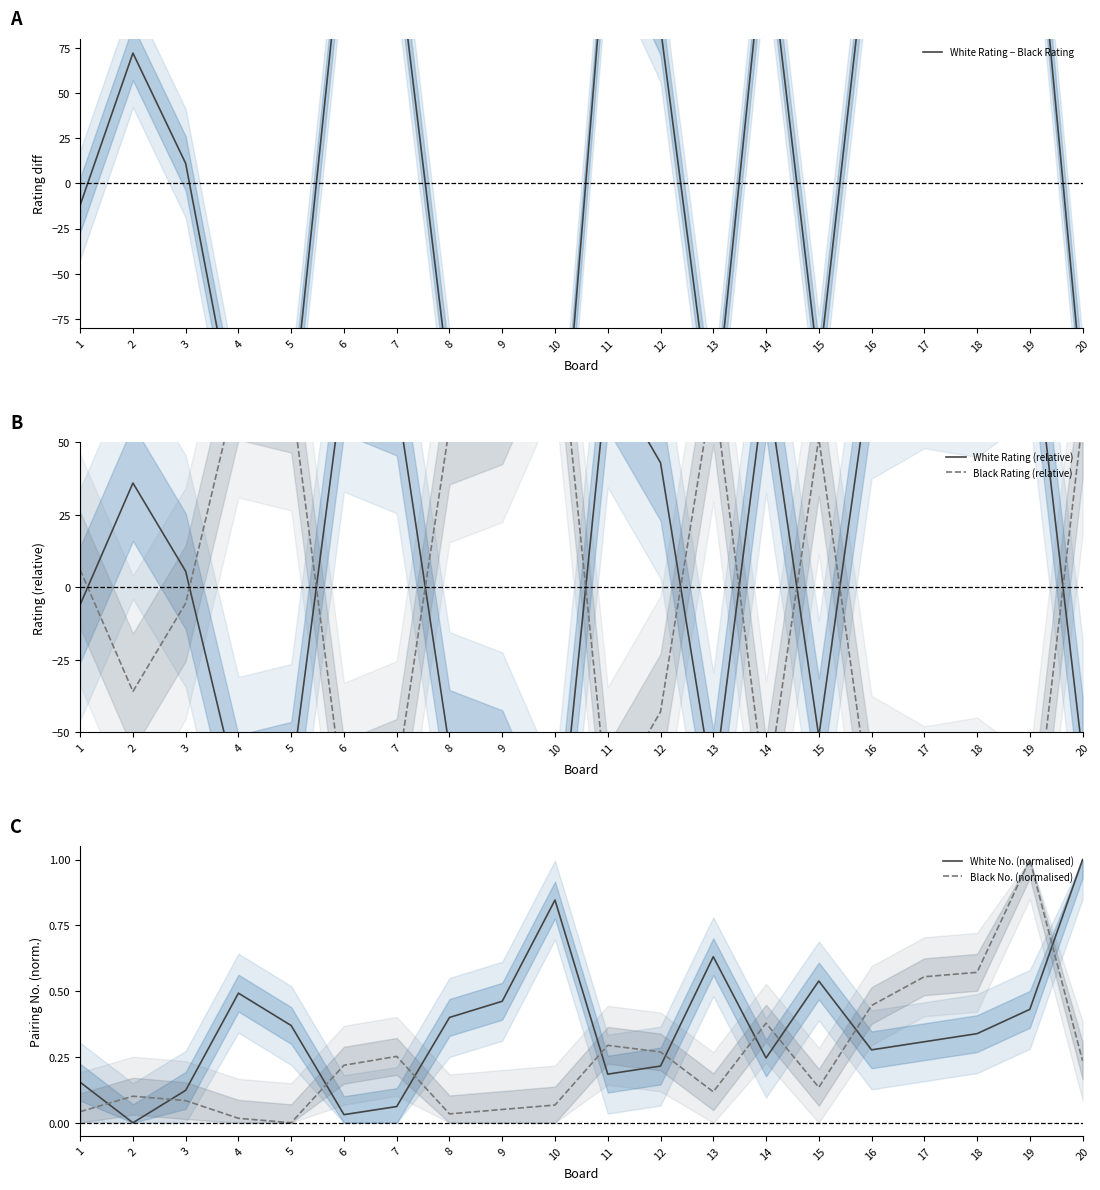

What is the greatest value displayed?

197.0